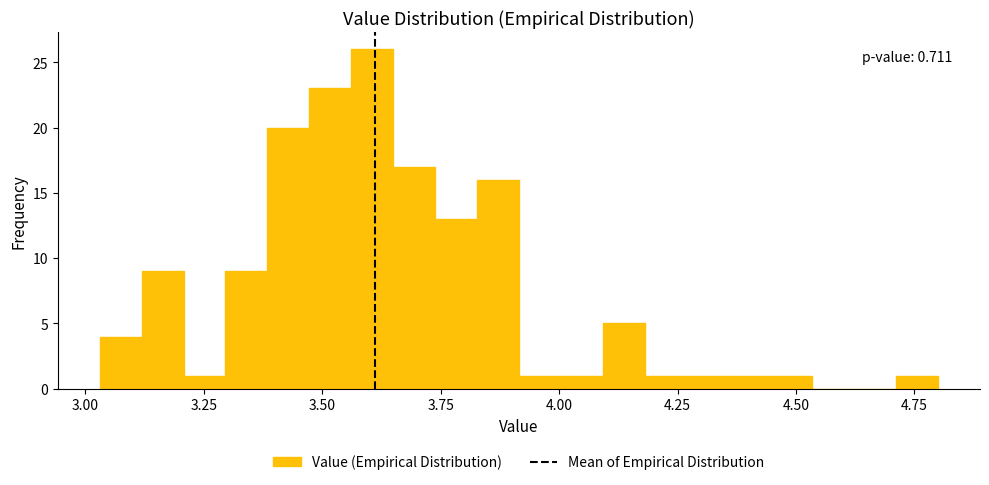

Around what value on the x-axis is the tallest bar? Give the approximate position of its centre, as read against the axis.

3.60